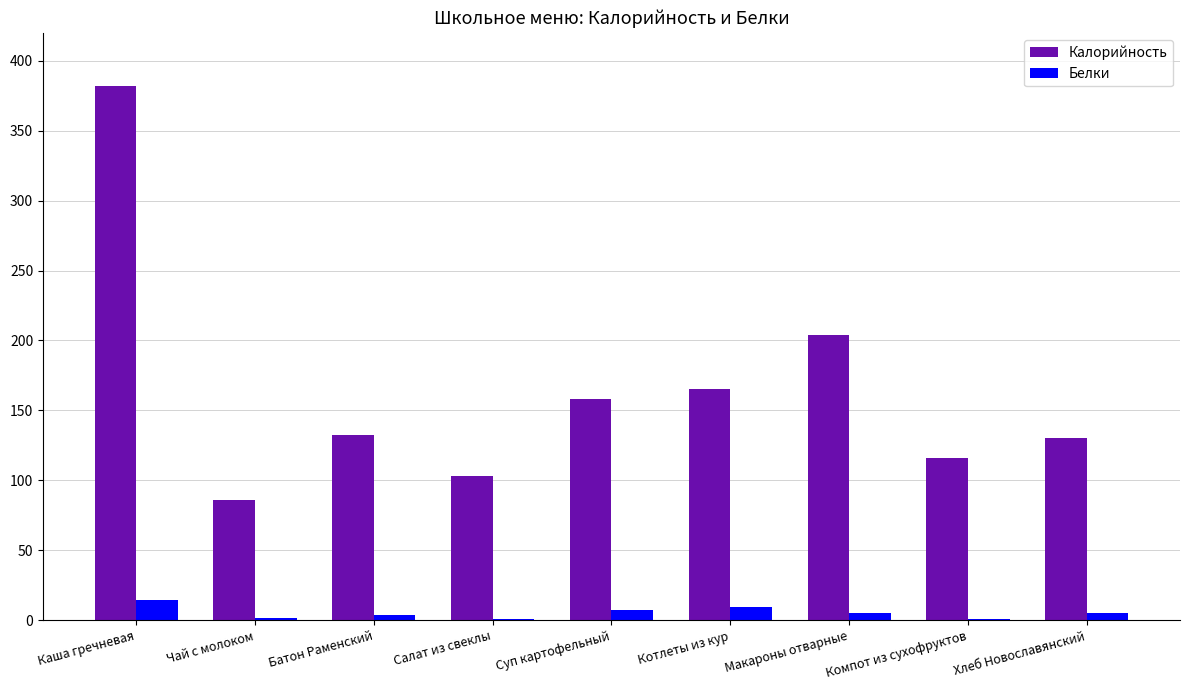

What is the average value of the Белки series?

5.4